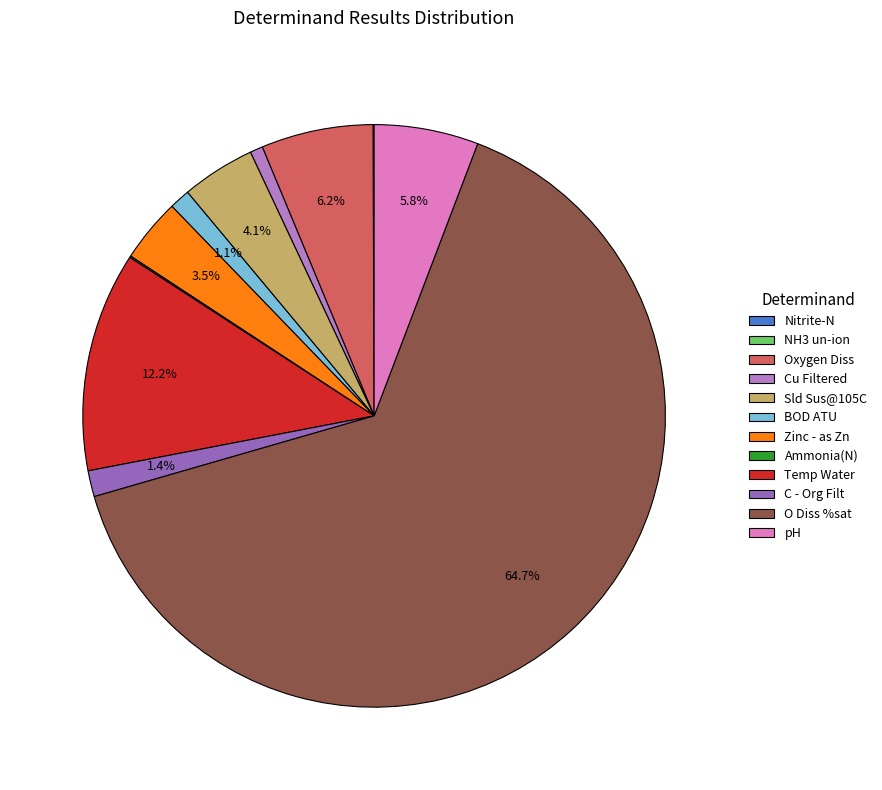

How many segments does this pie chart have?

12